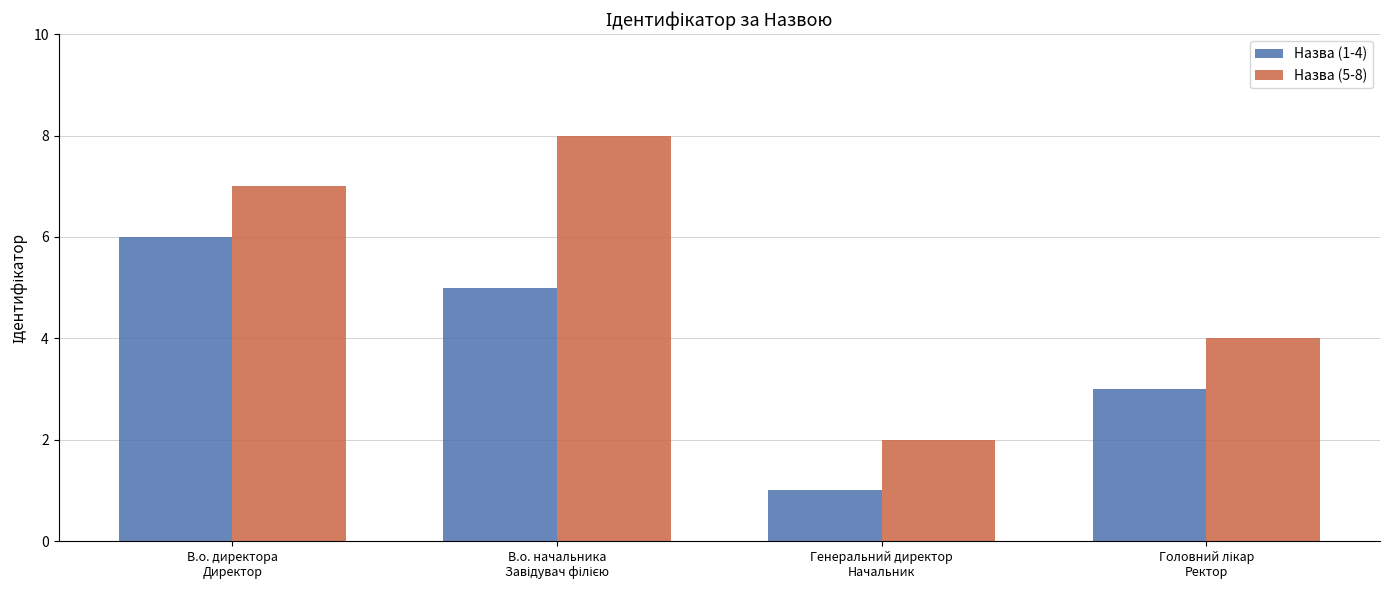

Rank the series by their maximum value, from highest to lowest.

Назва (5-8), Назва (1-4)